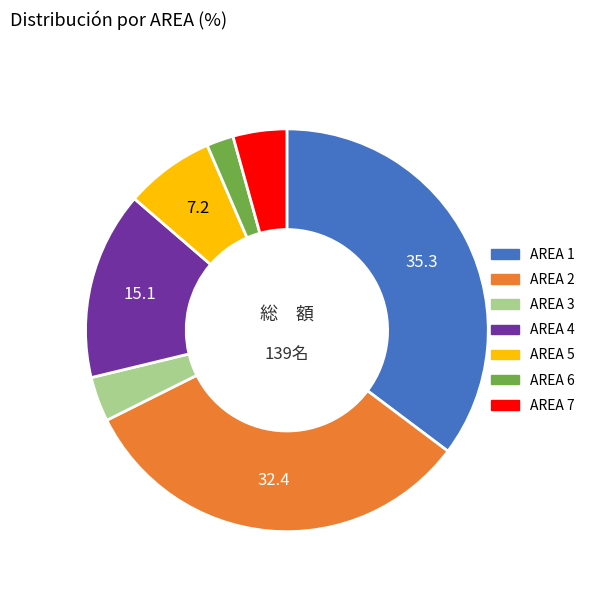

Does any single category account for the majority?

No